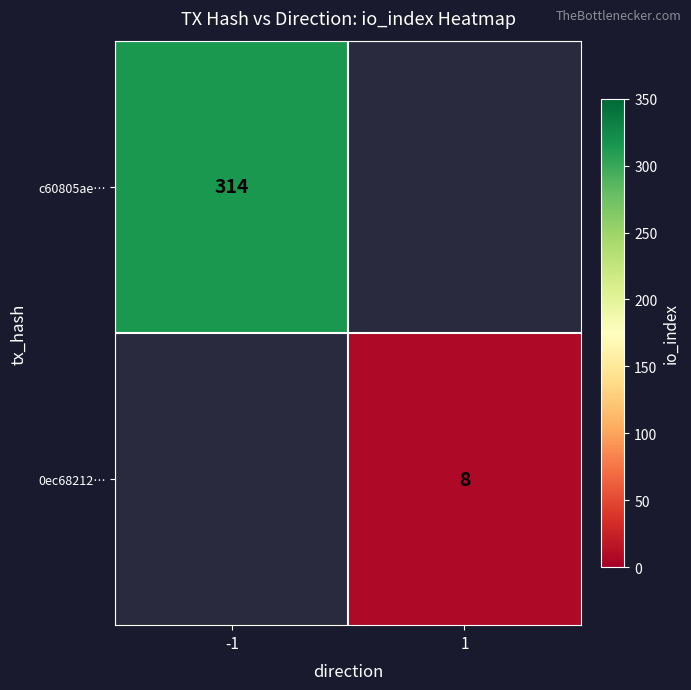

The value of 0ec68212… at 1 is 8. True or false?

True